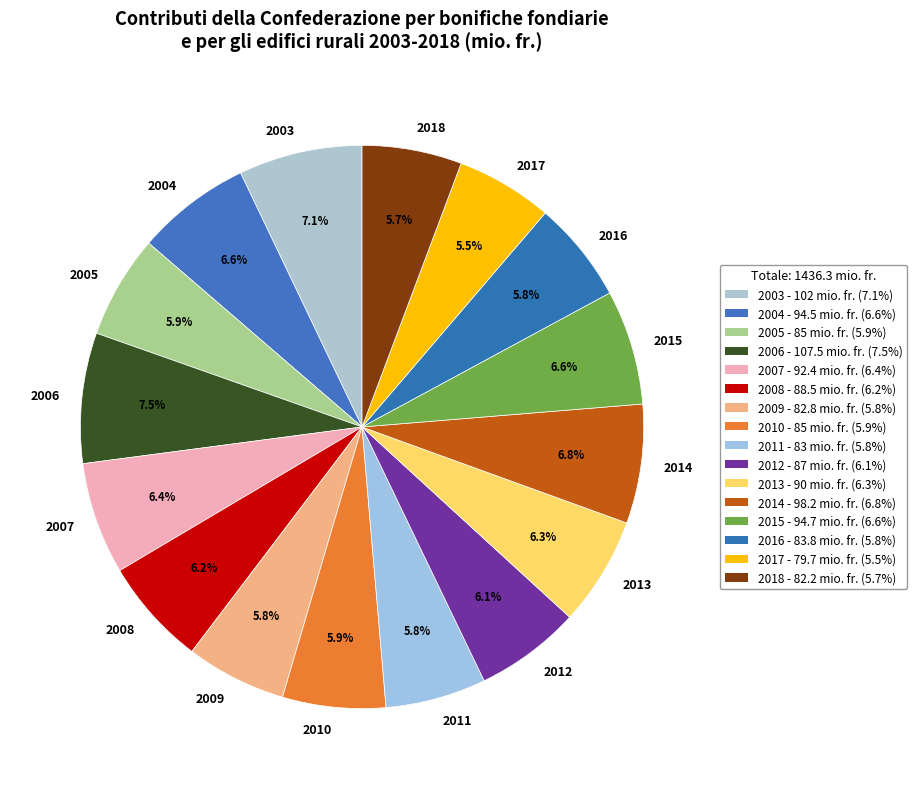

How many segments does this pie chart have?

16